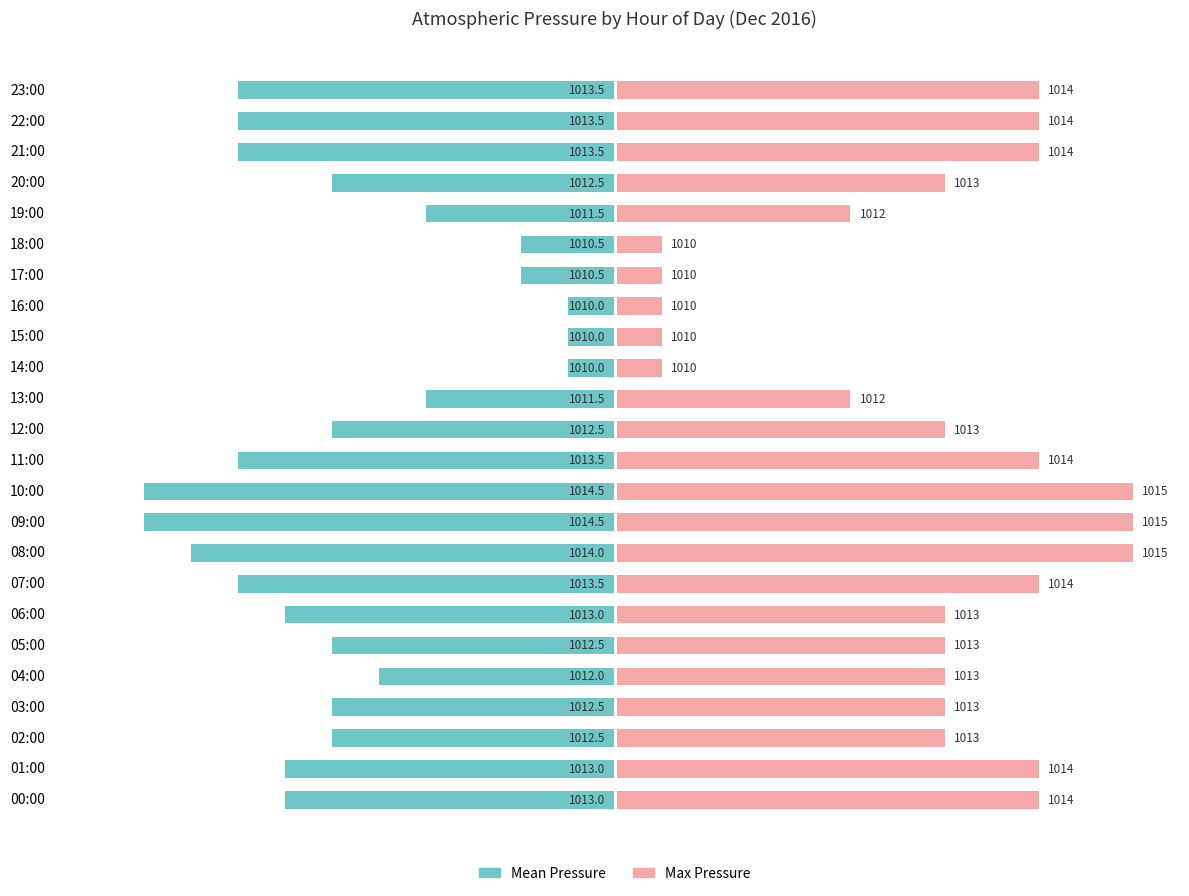

The value of Mean Pressure at 05:00 is -4.3. True or false?

False